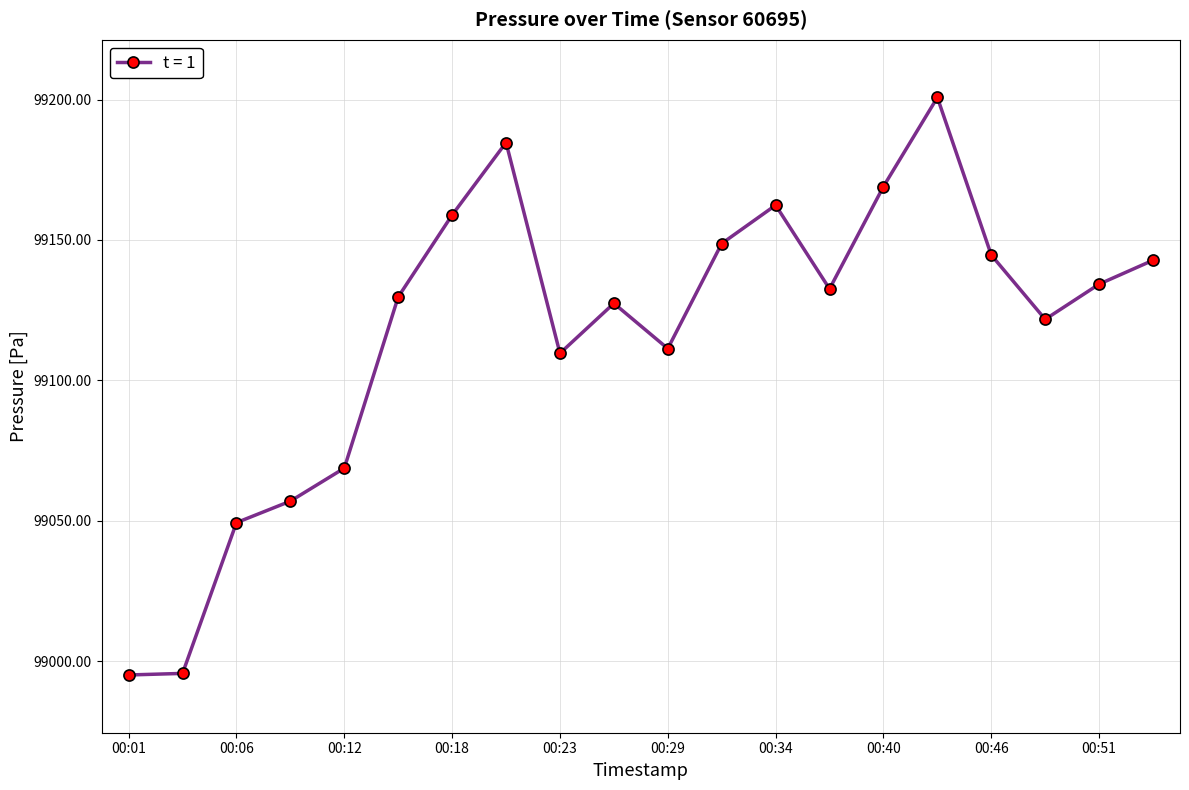

How many distinct data groups are displayed?

1